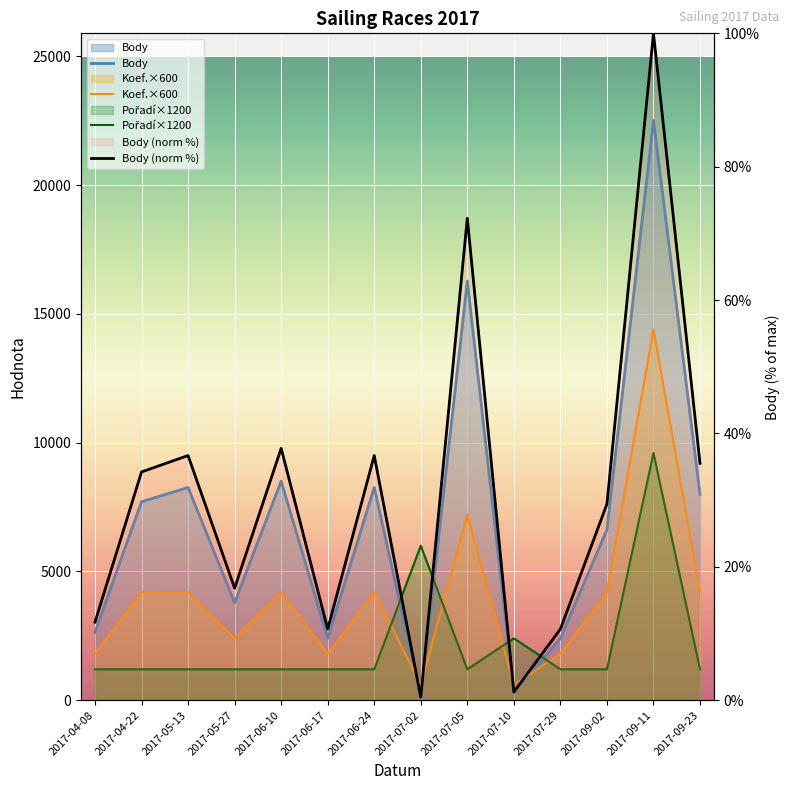

Which series changed the most between 2017-07-02 and 2017-09-02?

Body